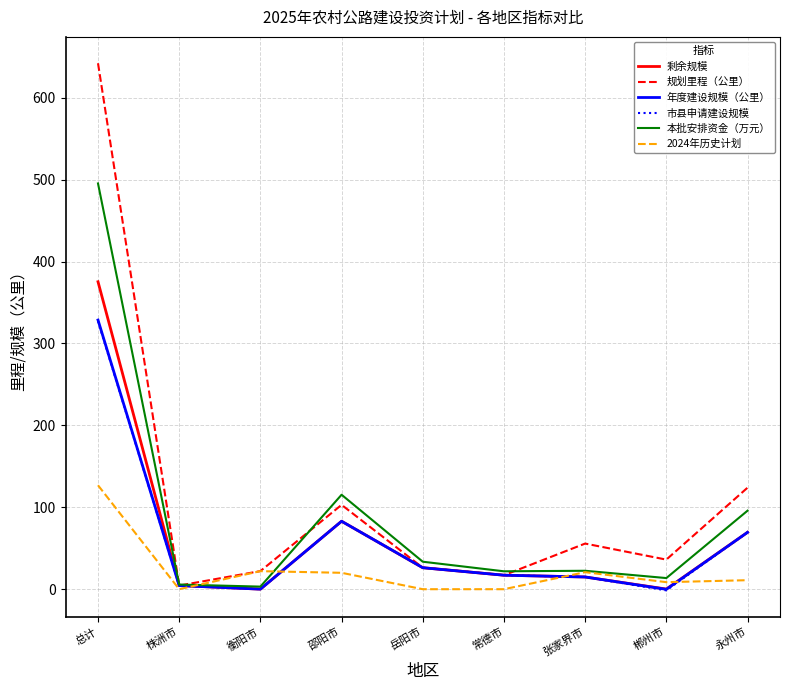

At which label does 市县申请建设规模 reach its peak?

总计